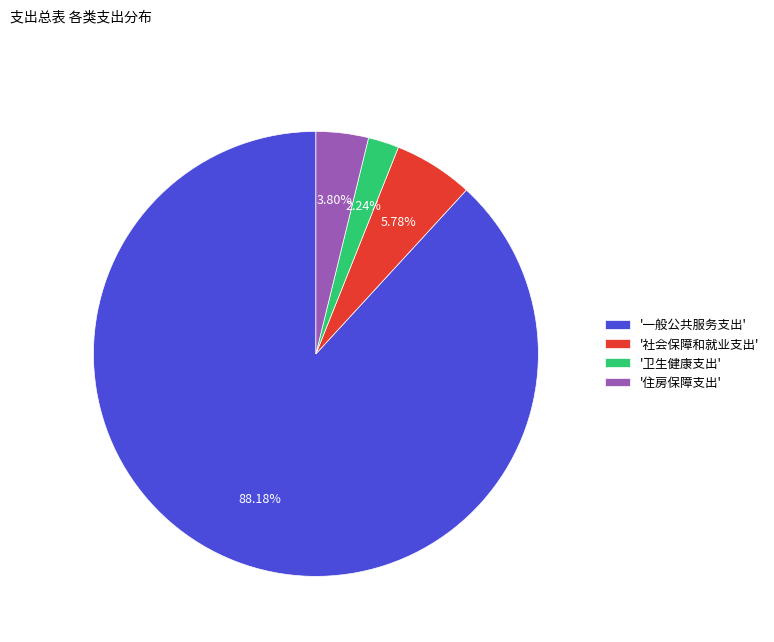

Which slice represents more than half of the pie?

'一般公共服务支出'